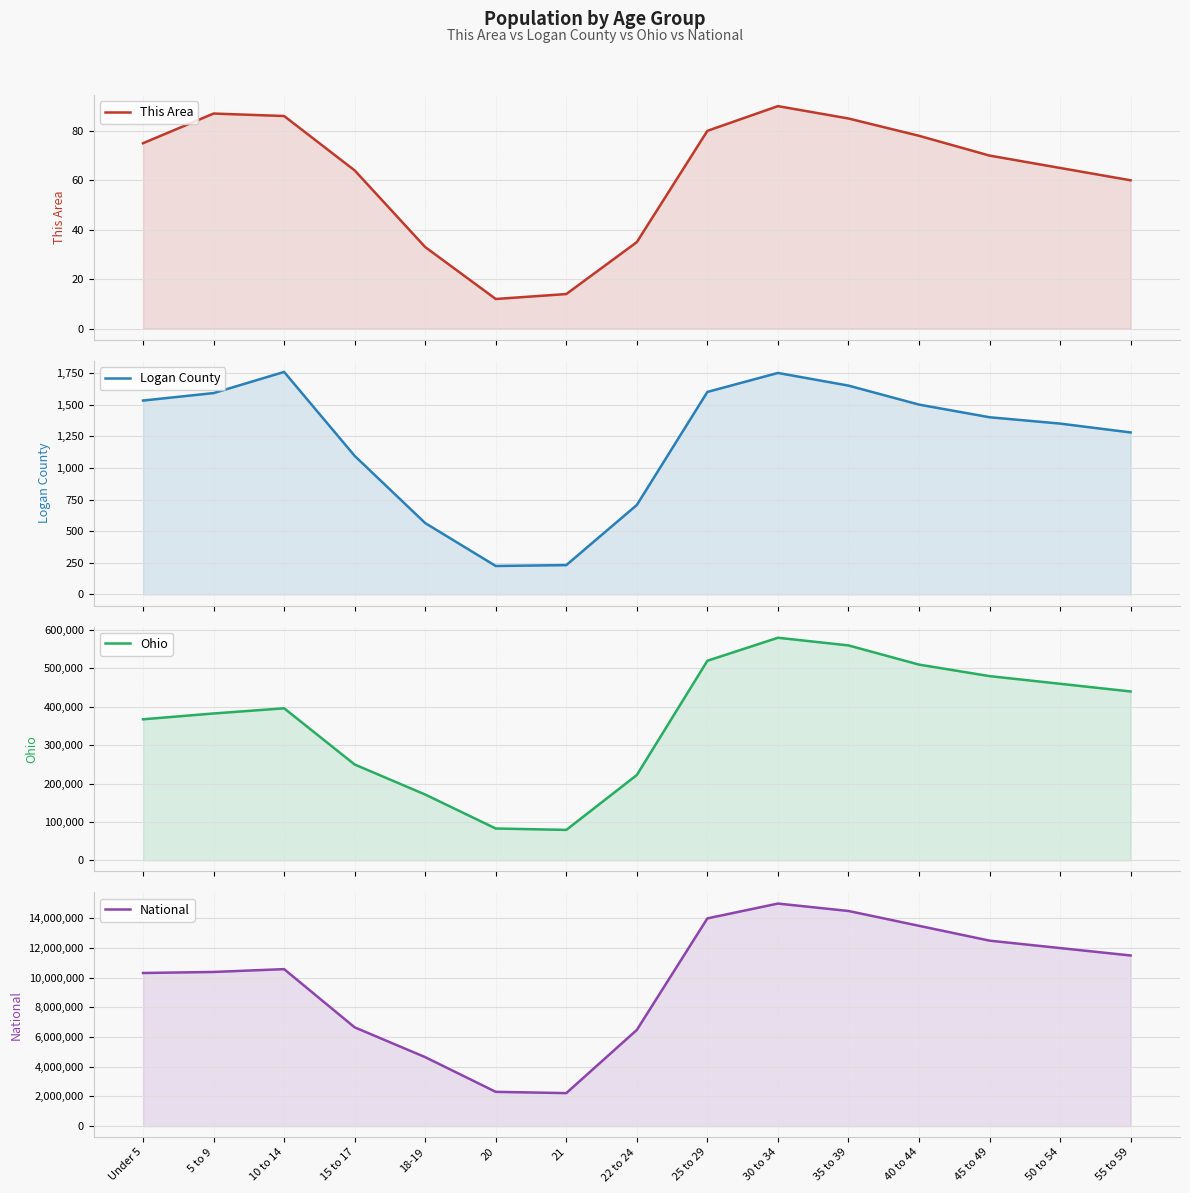

At which category does Logan County reach its first local valley?

20